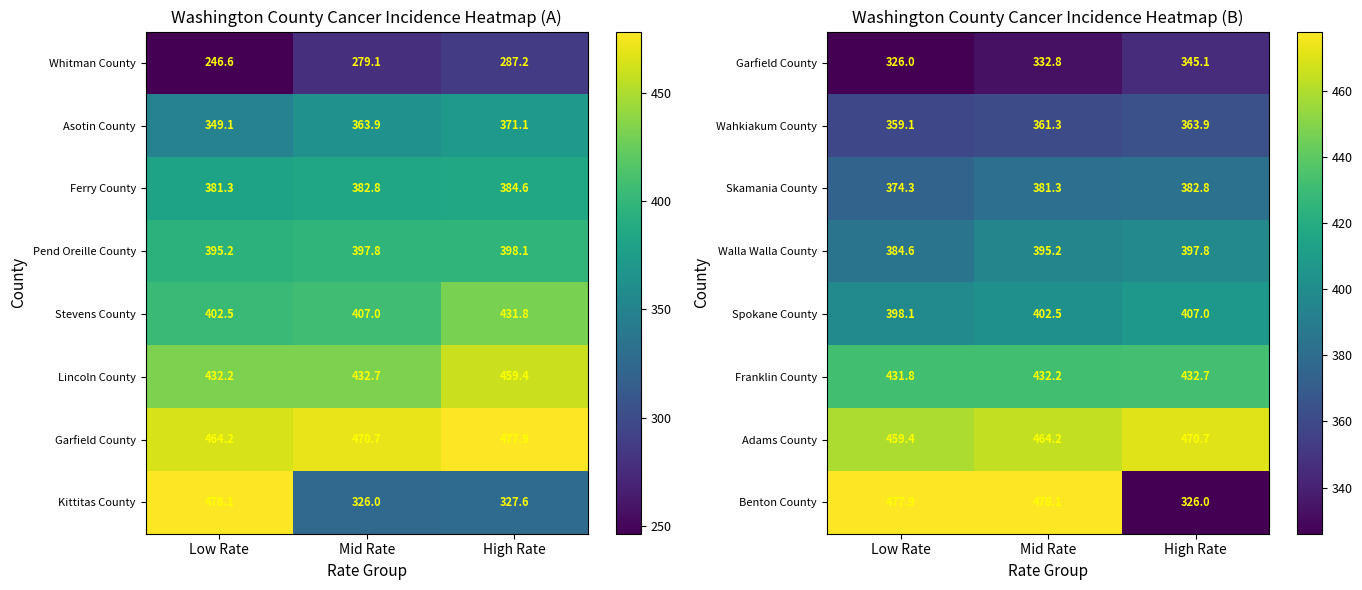

How many data points in Spokane County are less than 402?

1